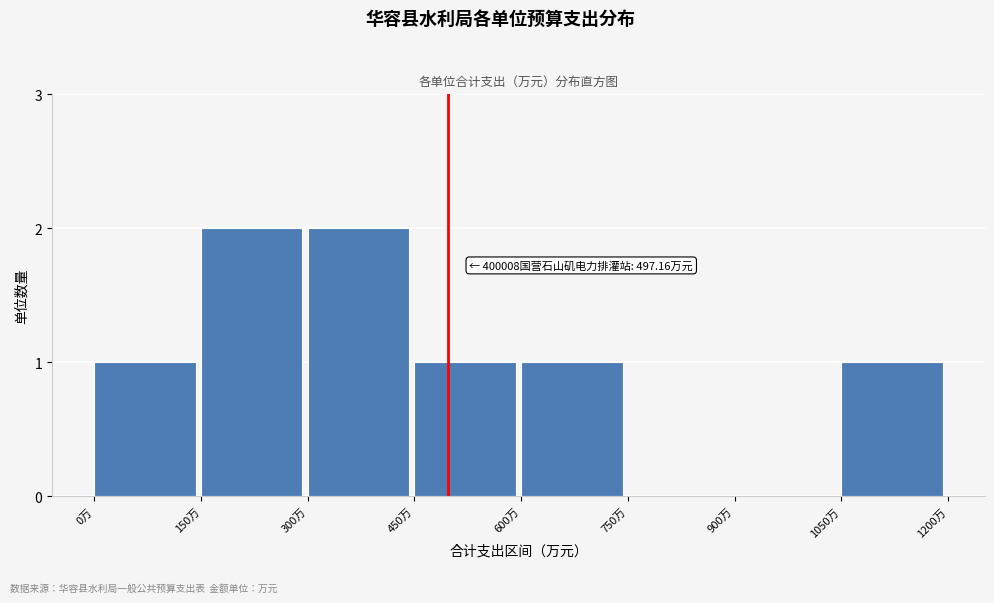

Reading right to left, what are all the values shown in this chart?

1050万=1	900万=0	750万=0	600万=1	450万=1	300万=2	150万=2	0万=1